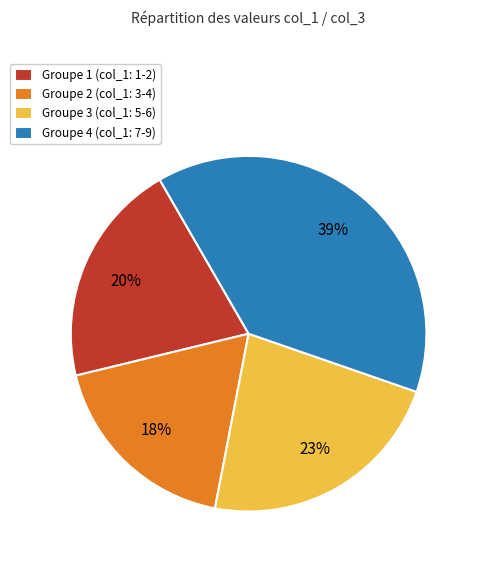

Does any single category account for the majority?

No